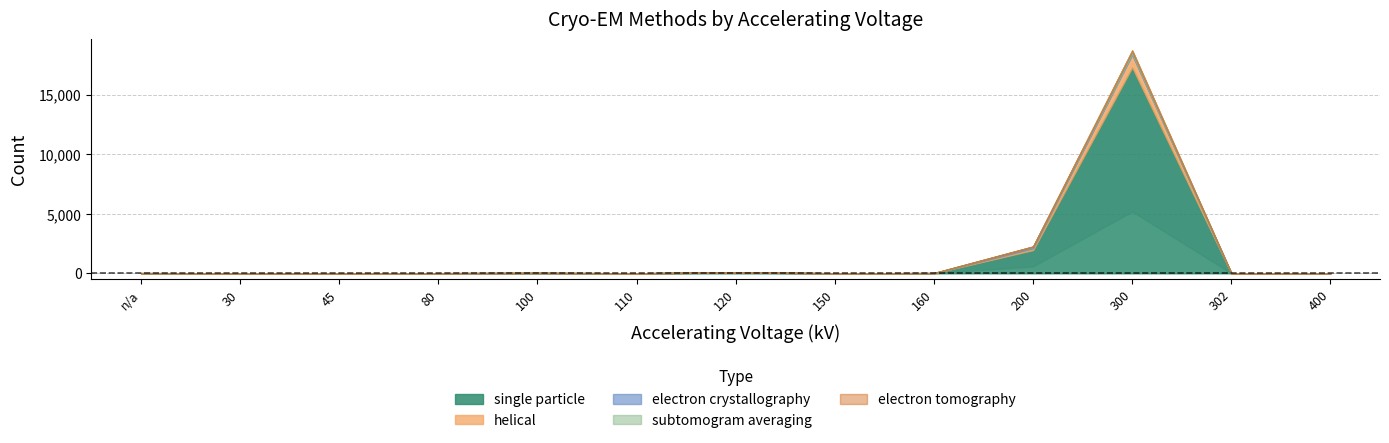

True or false: single particle has a value of 11 at n/a.

True